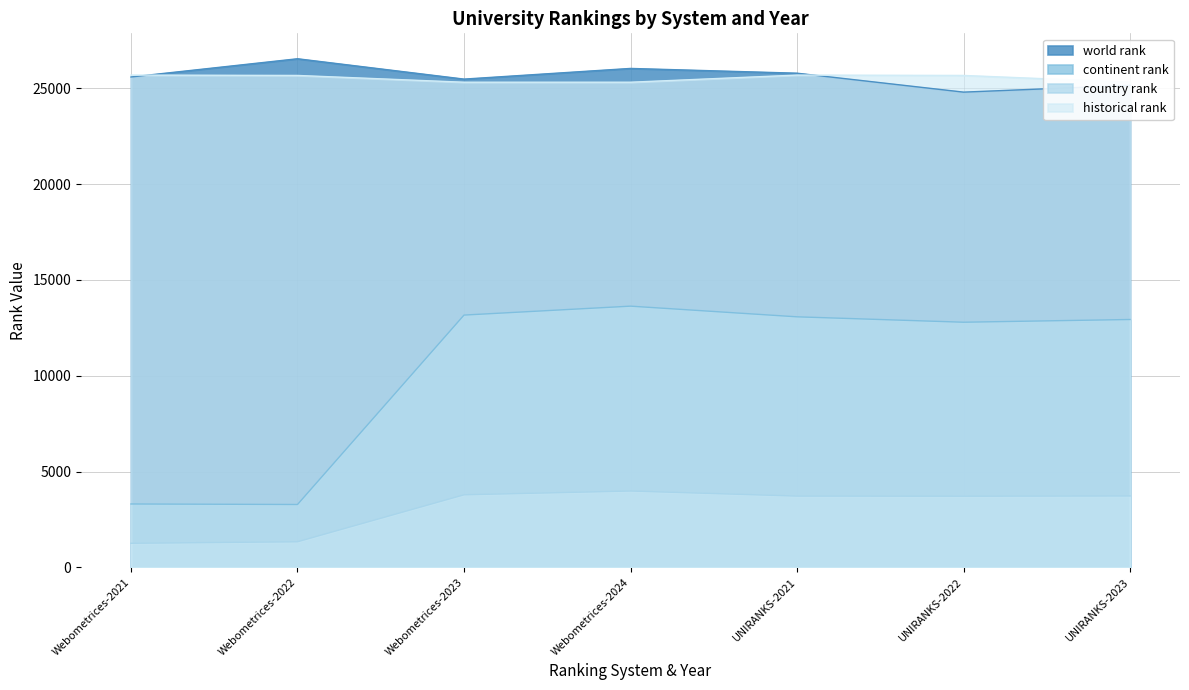

At which label does historical rank reach its peak?

Webometrices-2021